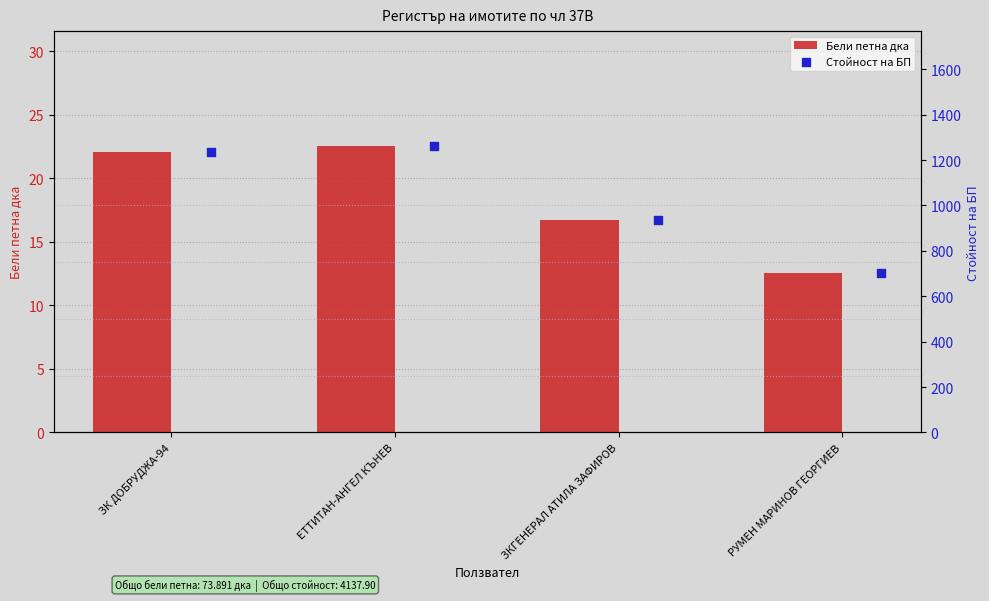

What are all the series names shown in the legend?

Бели петна дка, Стойност на БП